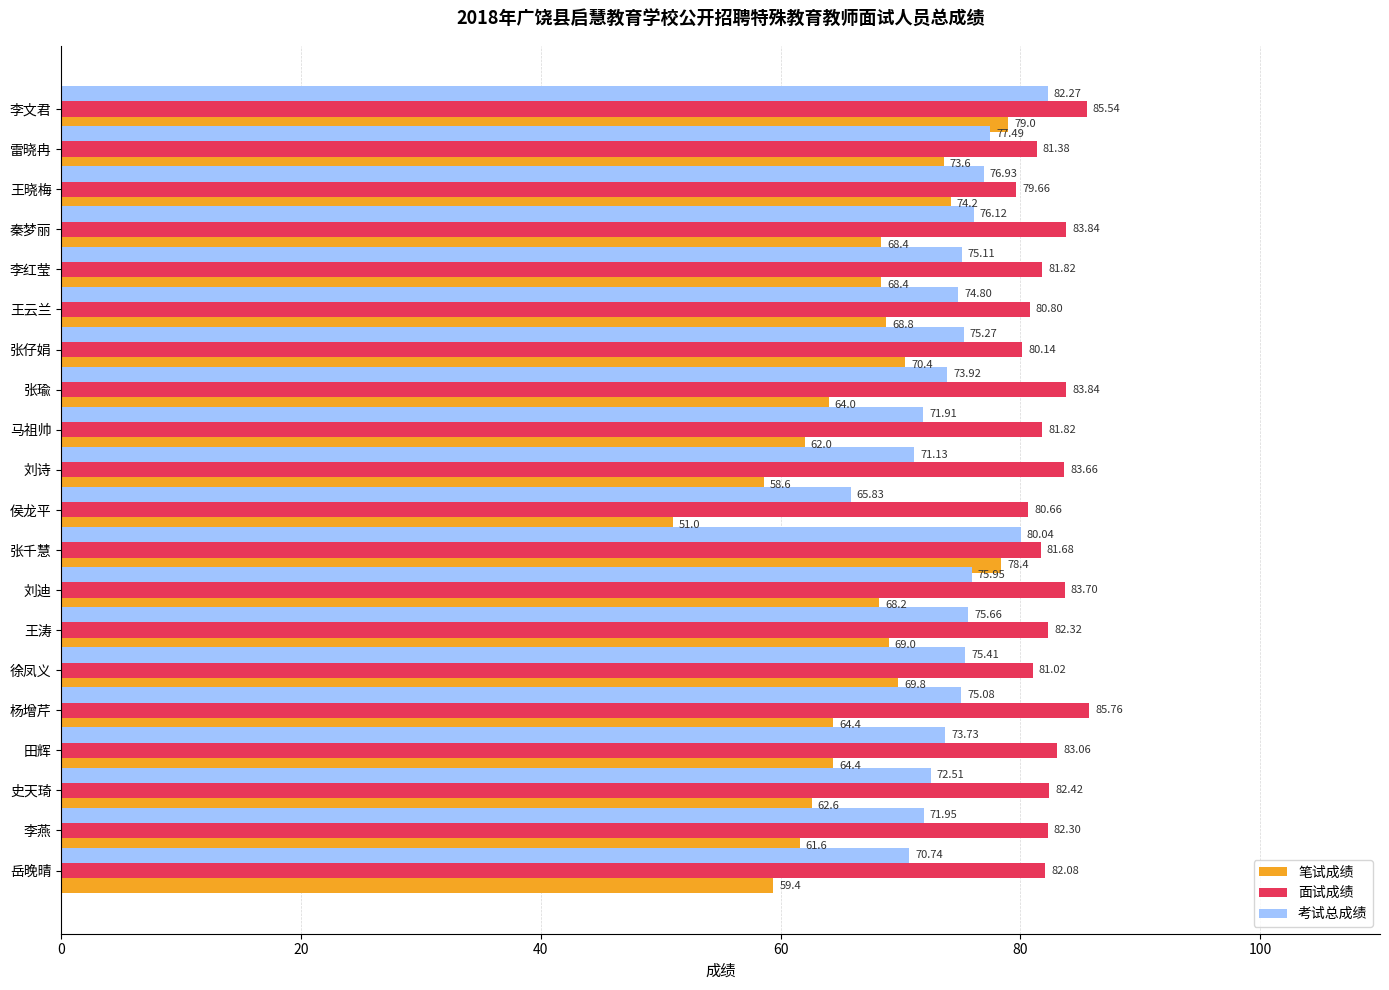

List the series in order of their peak value, highest first.

面试成绩, 考试总成绩, 笔试成绩